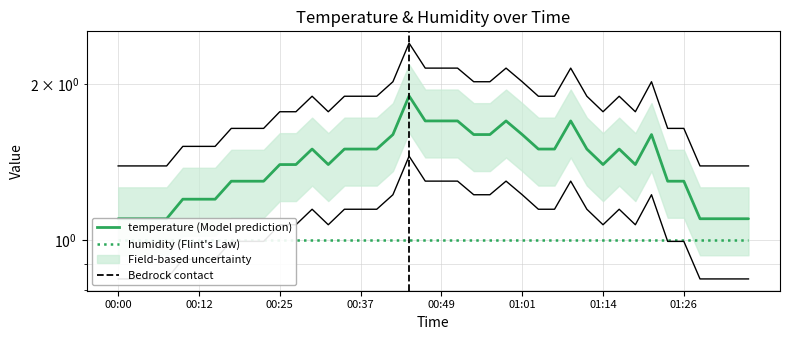

What is the sum of all values?

56.3